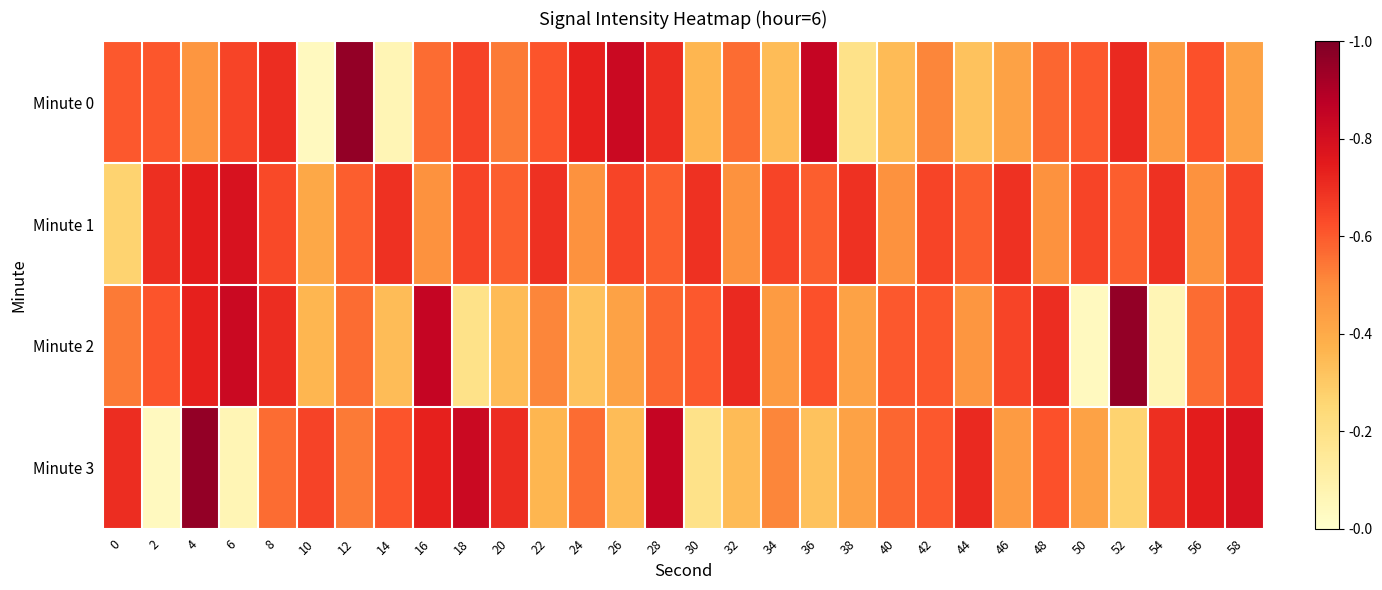

Reading left to right, list all the values displayed in this chart.

Minute 0: 0=0.6	2=0.6	4=0.5	6=0.6	8=0.7	10=0.0	12=1.0	14=0.1	16=0.6	18=0.7	20=0.5	22=0.6	24=0.7	26=0.8	28=0.7	30=0.4	32=0.6	34=0.3	36=0.8	38=0.2	40=0.3	42=0.5	44=0.3	46=0.4	48=0.6	50=0.6	52=0.7	54=0.5	56=0.6	58=0.4
Minute 1: 0=0.3	2=0.7	4=0.7	6=0.8	8=0.6	10=0.4	12=0.6	14=0.7	16=0.5	18=0.6	20=0.6	22=0.7	24=0.5	26=0.6	28=0.6	30=0.7	32=0.5	34=0.6	36=0.6	38=0.7	40=0.5	42=0.6	44=0.6	46=0.7	48=0.5	50=0.6	52=0.6	54=0.7	56=0.5	58=0.6
Minute 2: 0=0.5	2=0.6	4=0.7	6=0.8	8=0.7	10=0.4	12=0.6	14=0.3	16=0.8	18=0.2	20=0.3	22=0.5	24=0.3	26=0.4	28=0.6	30=0.6	32=0.7	34=0.5	36=0.6	38=0.4	40=0.6	42=0.6	44=0.5	46=0.6	48=0.7	50=0.0	52=1.0	54=0.1	56=0.6	58=0.7
Minute 3: 0=0.7	2=0.0	4=1.0	6=0.1	8=0.6	10=0.7	12=0.5	14=0.6	16=0.7	18=0.8	20=0.7	22=0.4	24=0.6	26=0.3	28=0.8	30=0.2	32=0.3	34=0.5	36=0.3	38=0.4	40=0.6	42=0.6	44=0.7	46=0.5	48=0.6	50=0.4	52=0.3	54=0.7	56=0.7	58=0.8